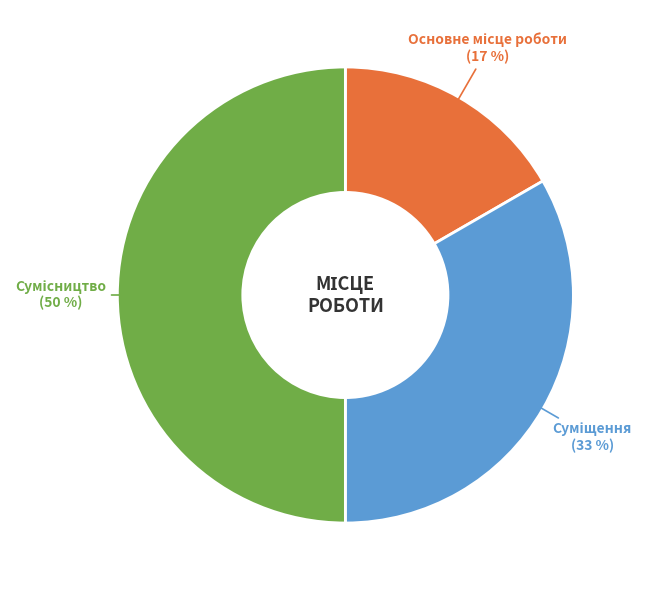

To the nearest percent, what is the average slice percentage?

33%